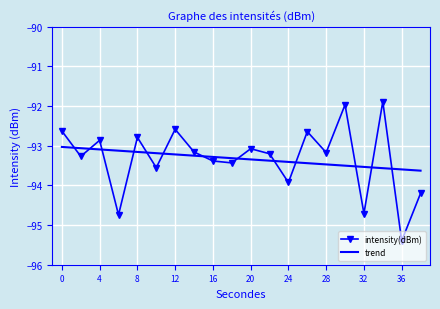

Which series has the largest range (max minus min)?

intensity(dBm)